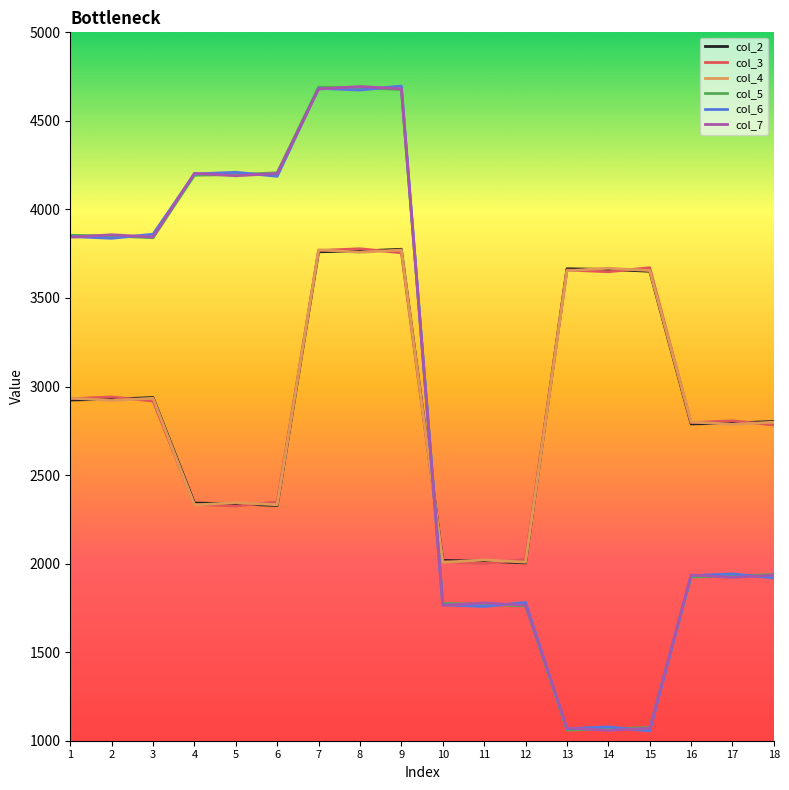

Between 5 and 8, which series saw the biggest shift?

col_3